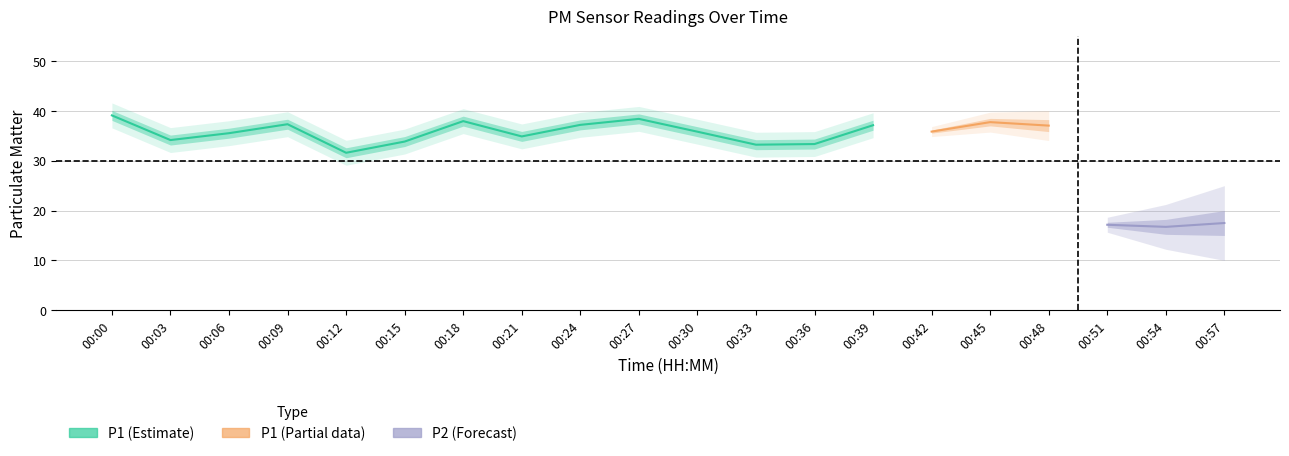

True or false: P1 and P2 cross at least once.

False